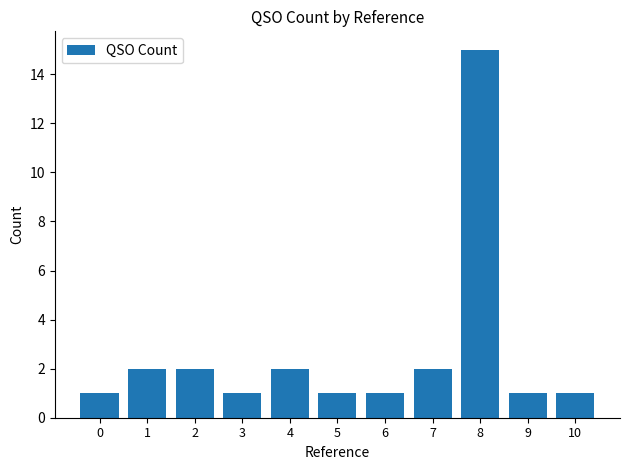

What is the value of the 3rd bar from the left?

2